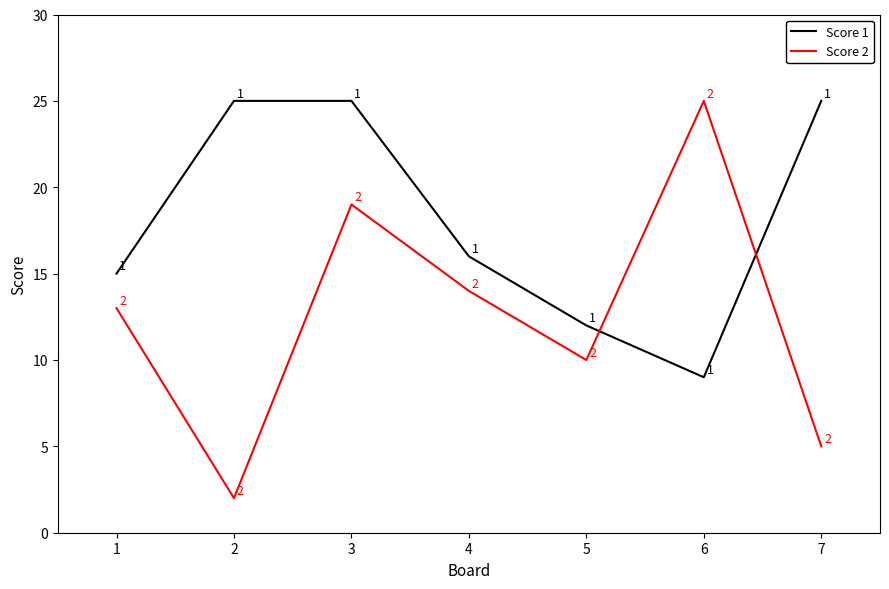

The Score 2 series shows 25 at 6. True or false?

True